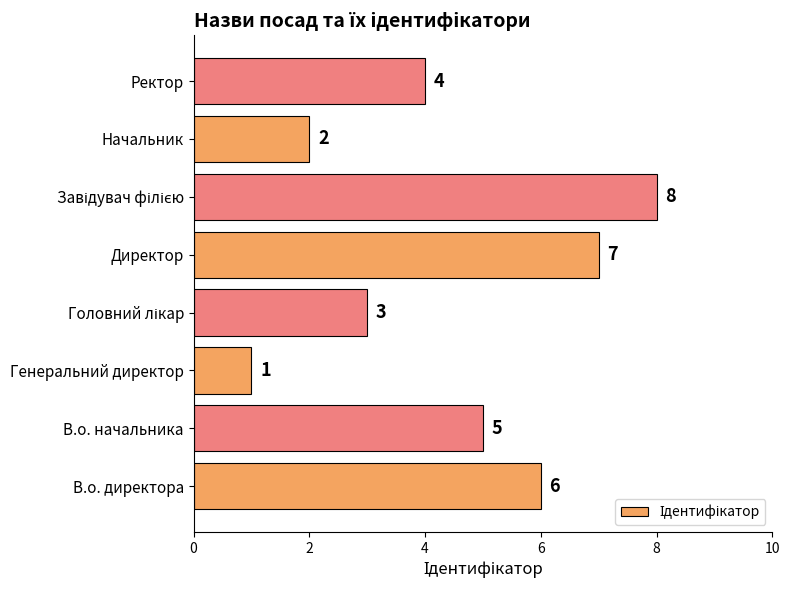

Are the bars horizontal?

Yes